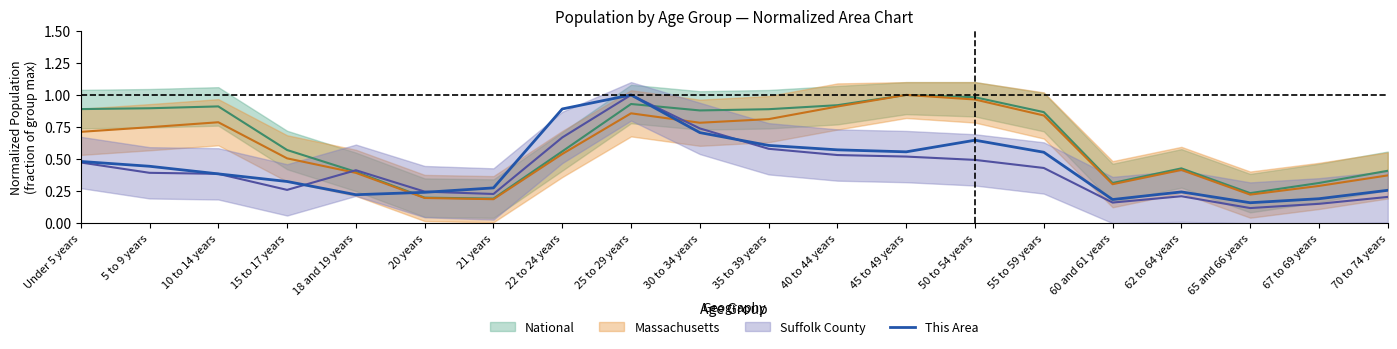

The This Area series shows 0.4 at 55 to 59 years. True or false?

False